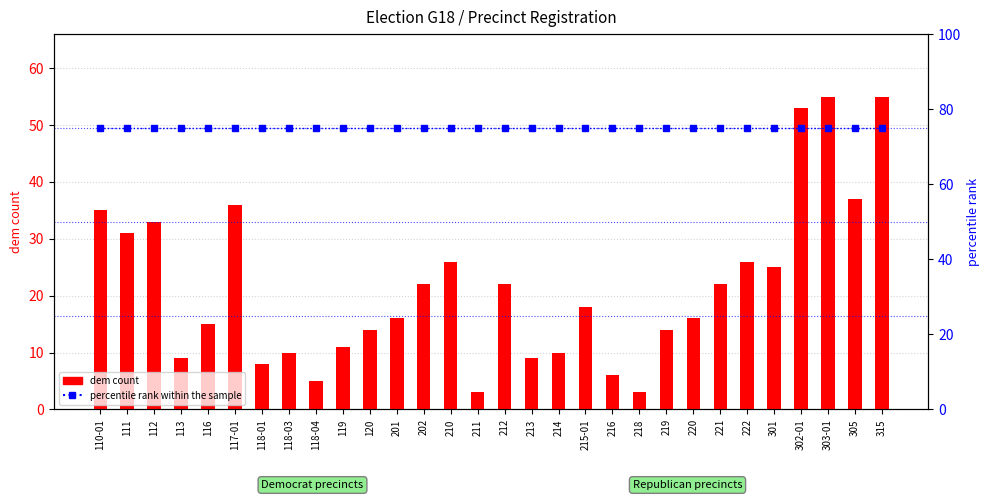

What is the average value of the percentile rank within the sample series?

75